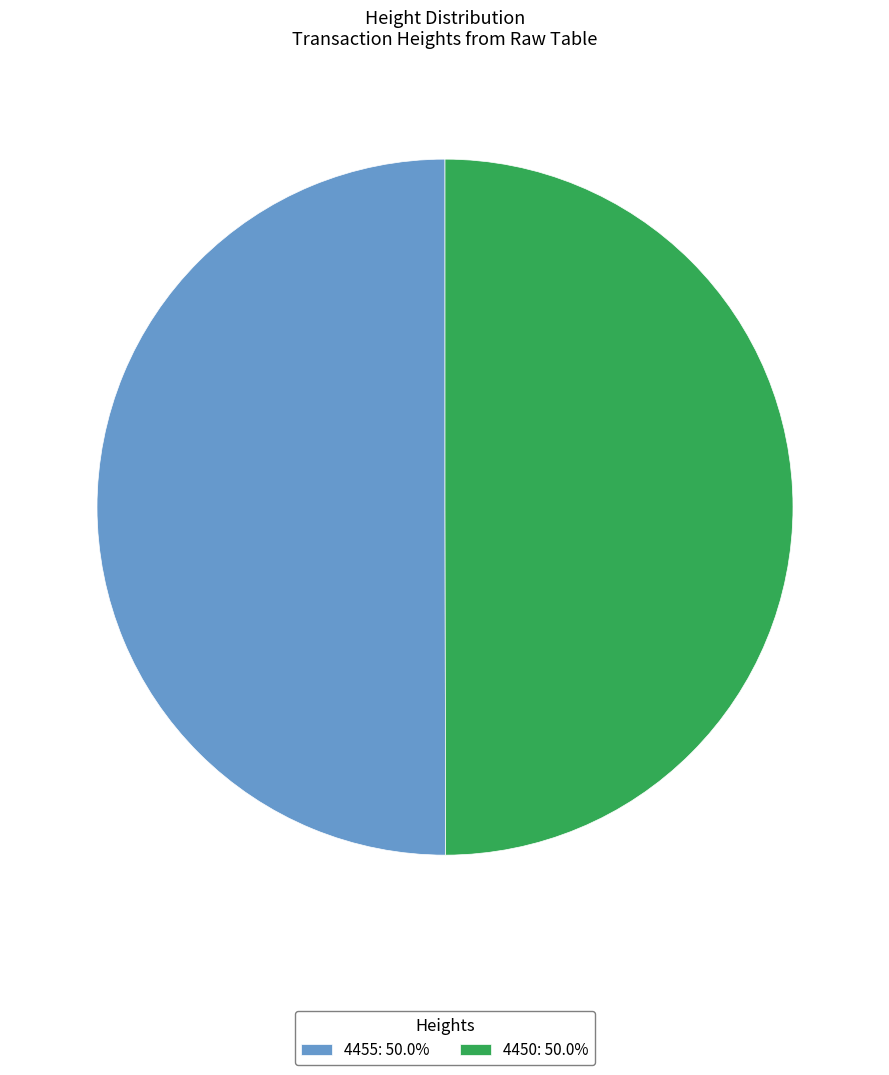

Count the number of slices in the pie.

2